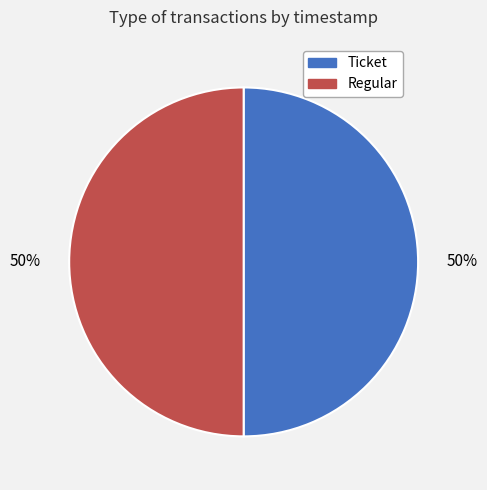

What is the ratio of the value at Ticket to the value at Regular?

1.0